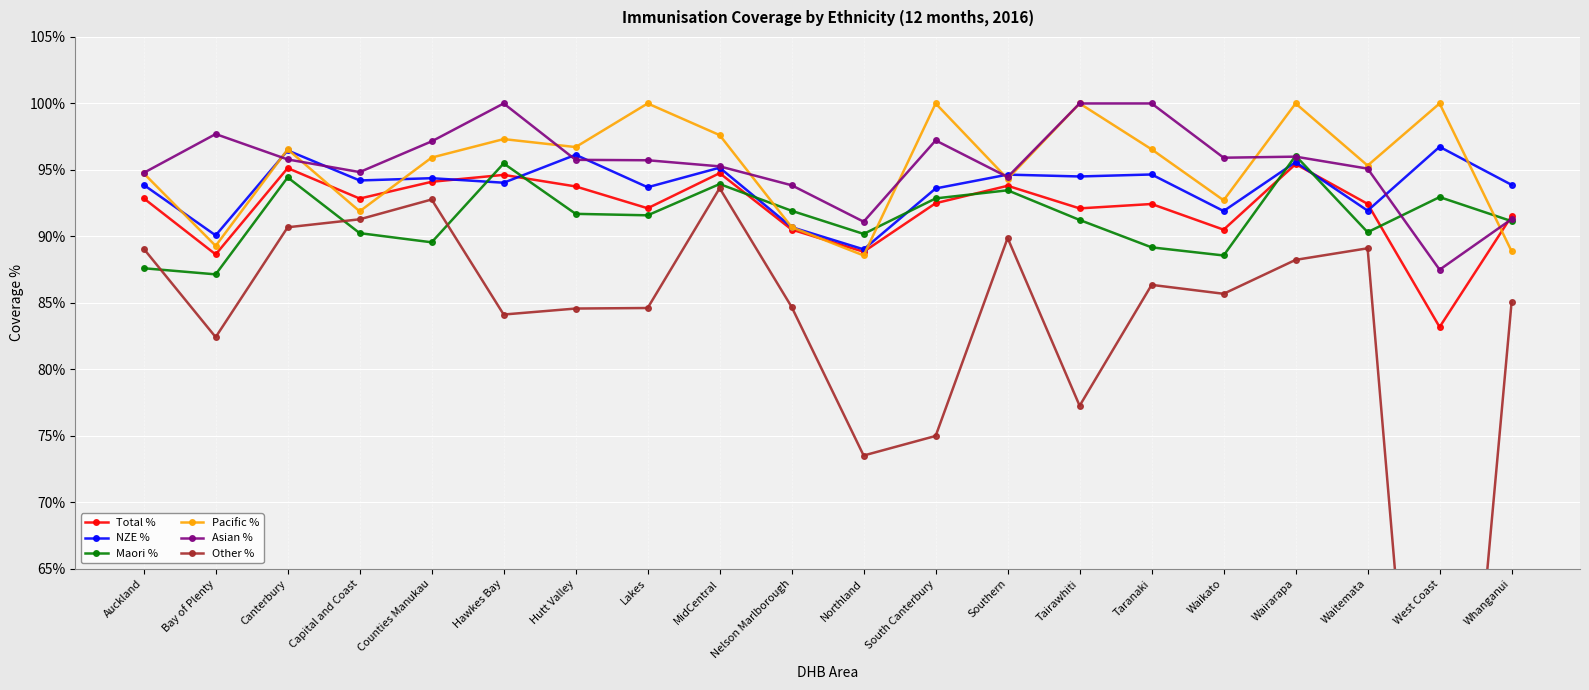

True or false: Other % has a value of 0.9 at MidCentral.

True